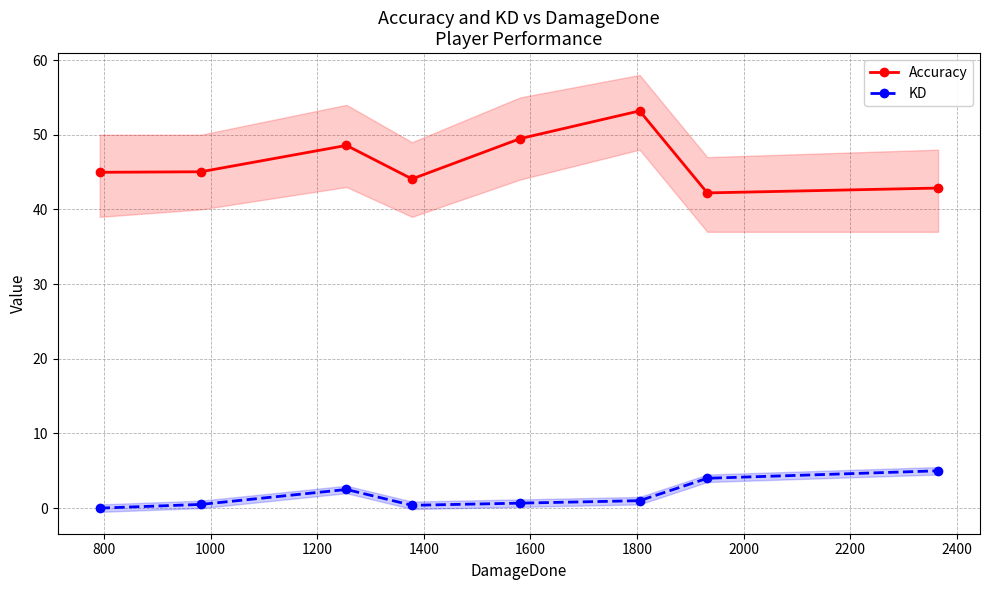

What is the maximum value for KD?

5.0